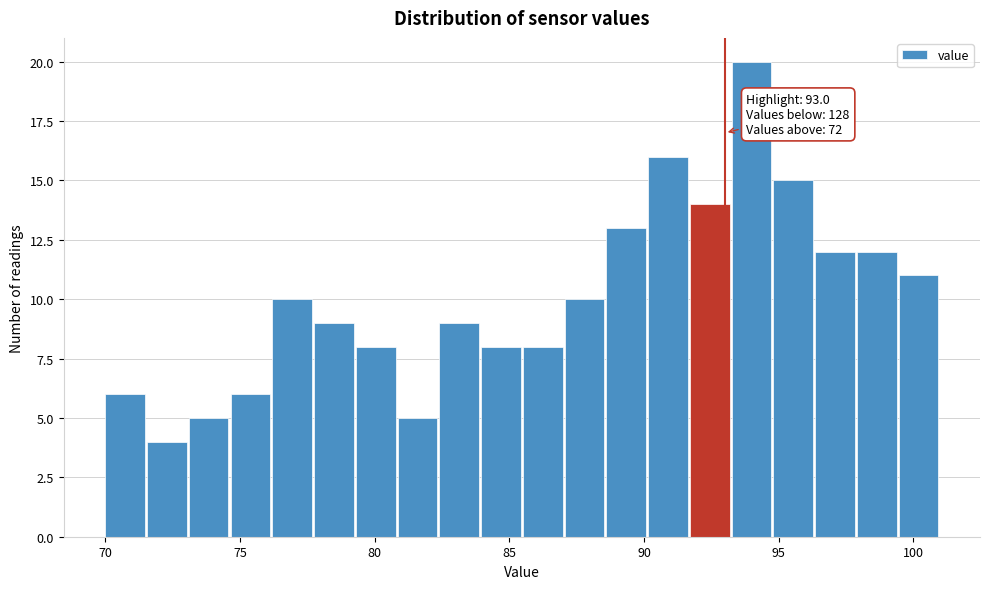

Read against the x-axis, roughly where is the centre of the tallest bar?

94.0